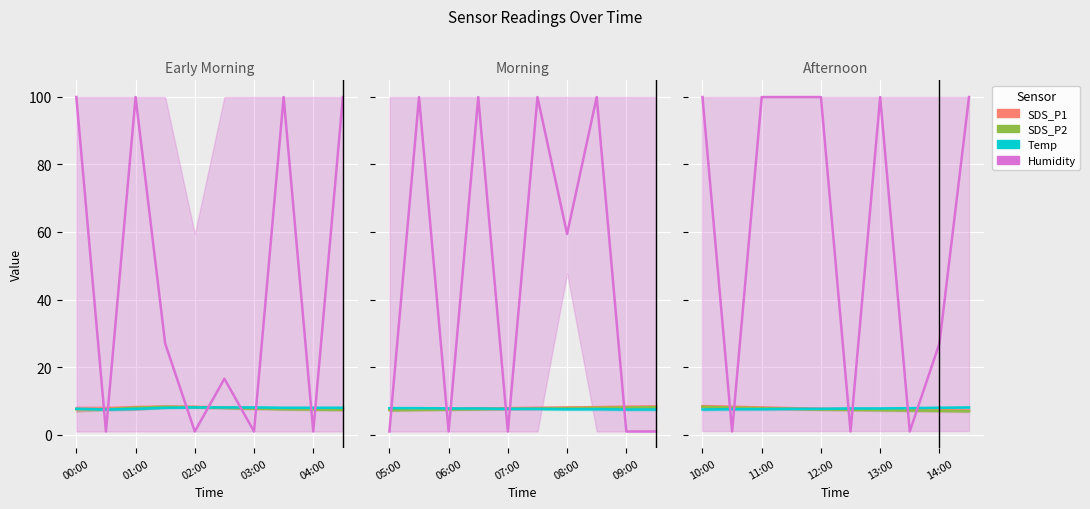

How many lines are shown in the chart?

4